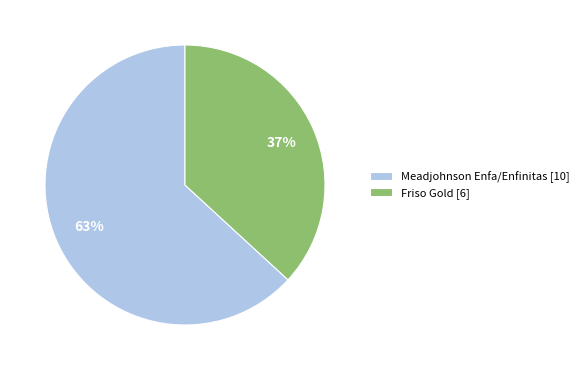

What is the ratio of the value at Meadjohnson Enfa/Enfinitas [10] to the value at Friso Gold [6]?

1.7